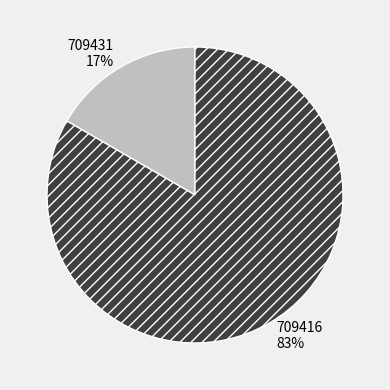

Count the number of slices in the pie.

2